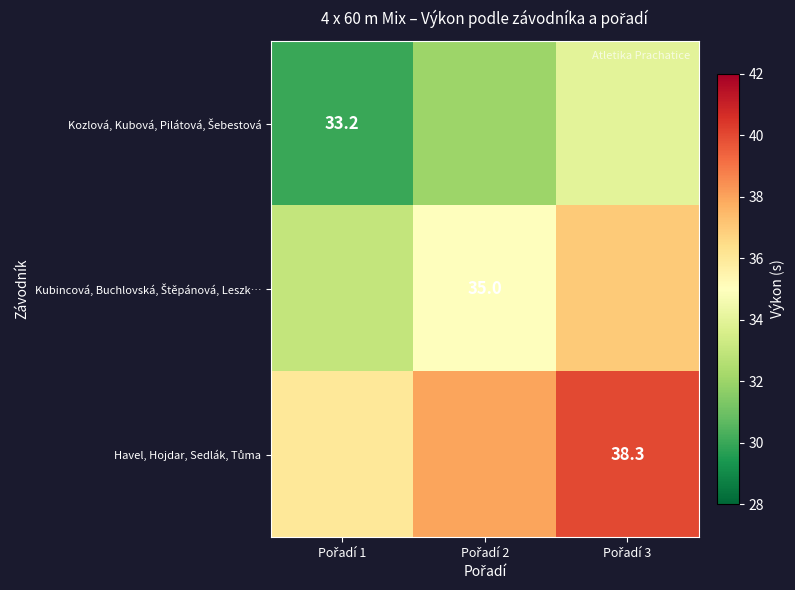

What is the total value across all series at Pořadí 2?

105